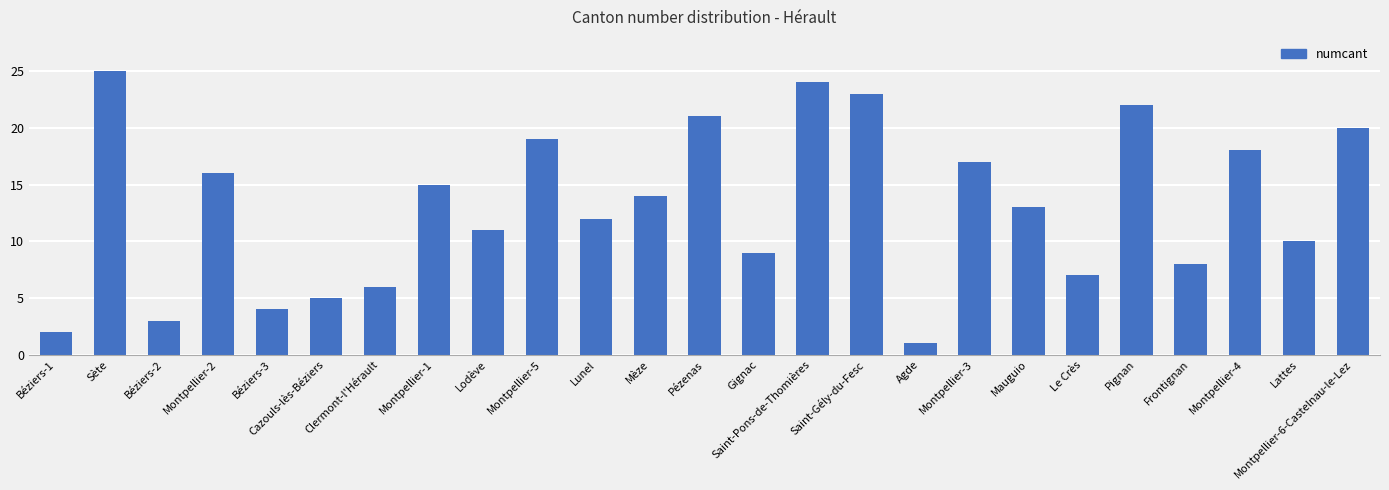

At which label is the value closest to 13?

Mauguio